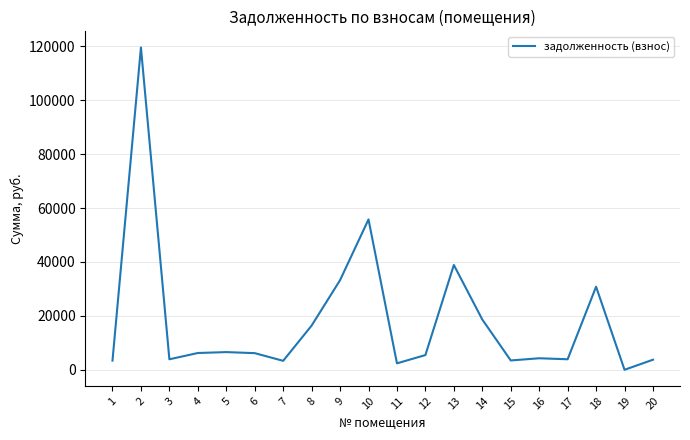

The value at 8 is 16398.3. True or false?

True